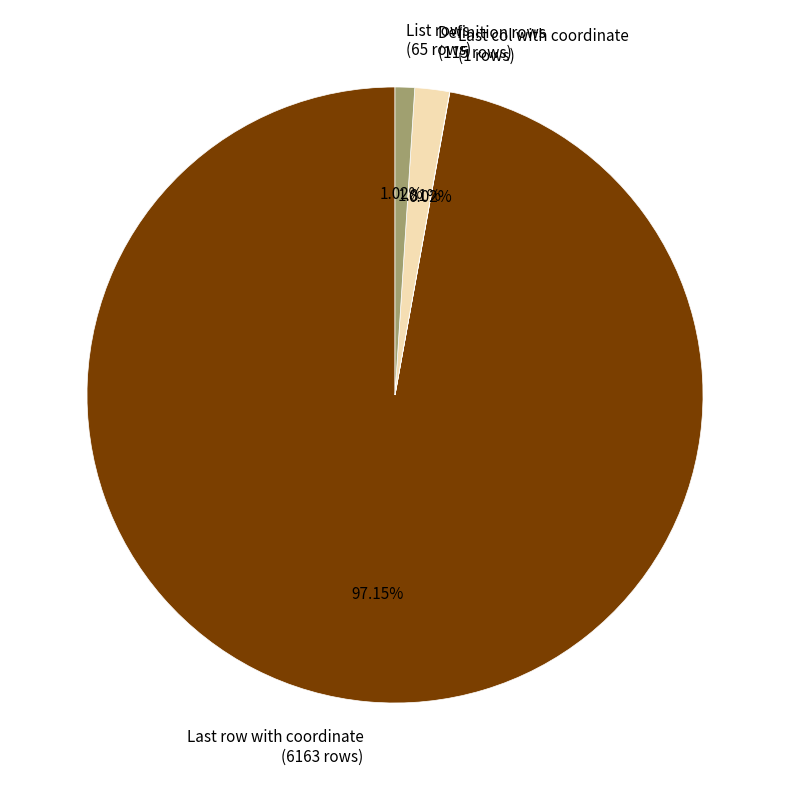

What is the ratio of the value at Definition rows to the value at List rows?

1.8